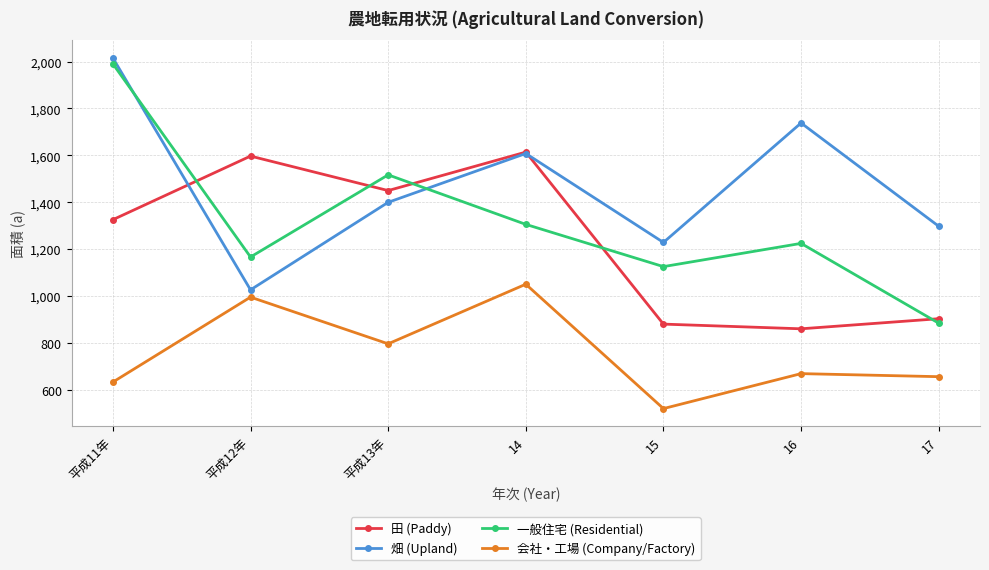

List the labels in order of 一般住宅 (Residential) value, smallest first.

17, 15, 平成12年, 16, 14, 平成13年, 平成11年